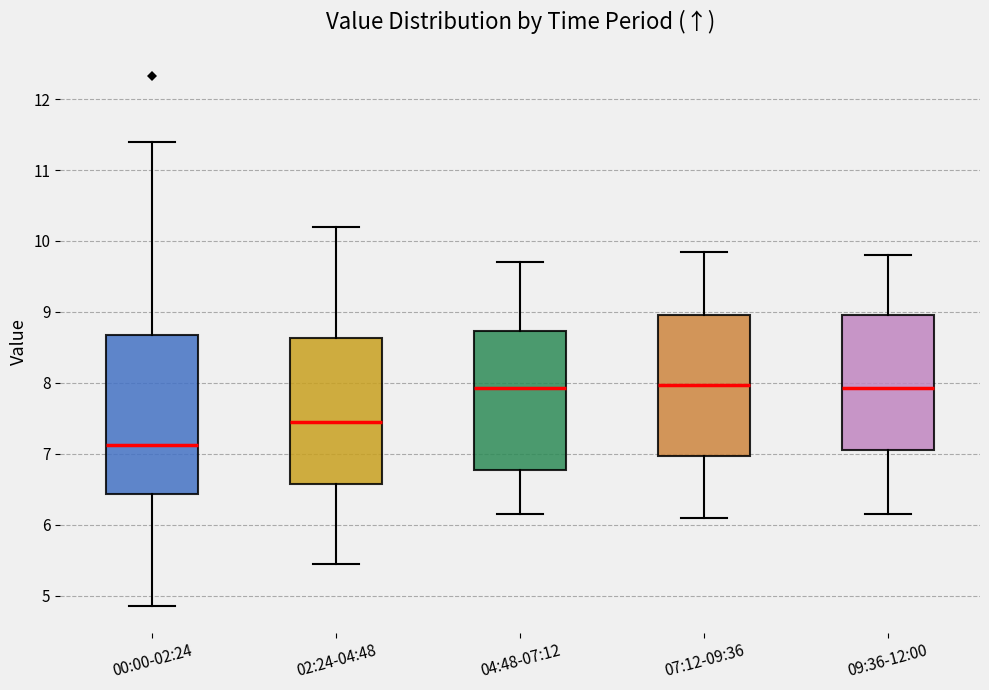

Reading left to right, transcribe this box plot: for each box, give where its median line is, the range the box spans, and where its two whiskers end, as read against the y-axis. The values are not printed on the chart, so give them approximately, as read against the axis.

00:00-02:24: median 7.1, box 6.4 to 8.7, whiskers 4.9 to 11.4
02:24-04:48: median 7.5, box 6.6 to 8.6, whiskers 5.5 to 10.2
04:48-07:12: median 7.9, box 6.8 to 8.7, whiskers 6.2 to 9.7
07:12-09:36: median 8.0, box 7.0 to 9.0, whiskers 6.1 to 9.9
09:36-12:00: median 7.9, box 7.1 to 9.0, whiskers 6.2 to 9.8